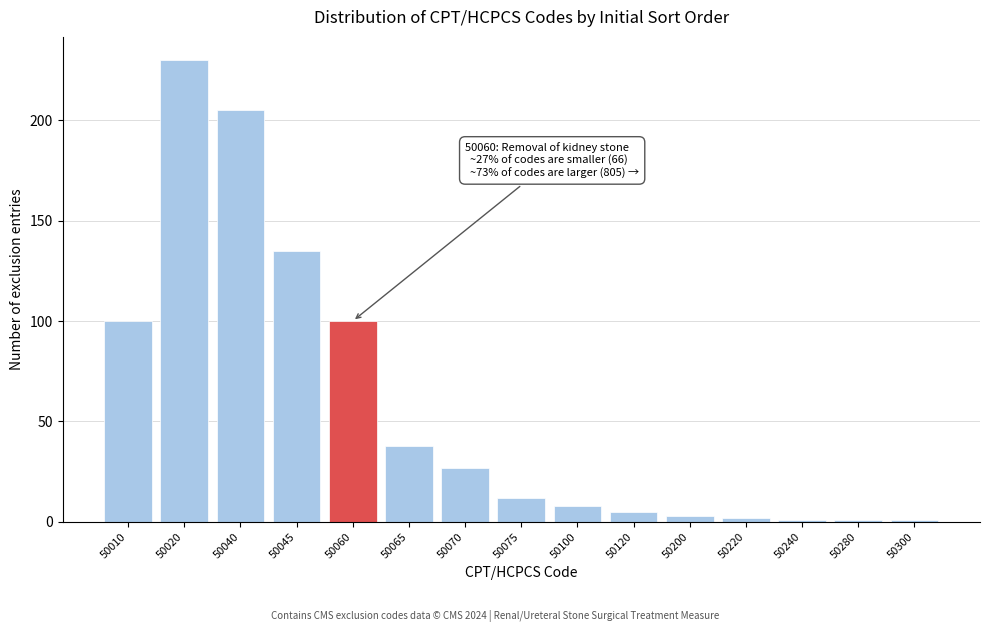

Reading left to right, list all the values displayed in this chart.

50010=100	50020=230	50040=205	50045=135	50060=100	50065=38	50070=27	50075=12	50100=8	50120=5	50200=3	50220=2	50240=1	50280=1	50300=1